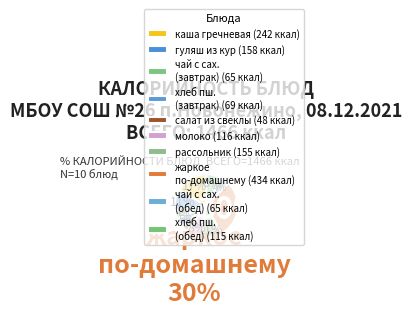

How many slices are in this pie chart?

10